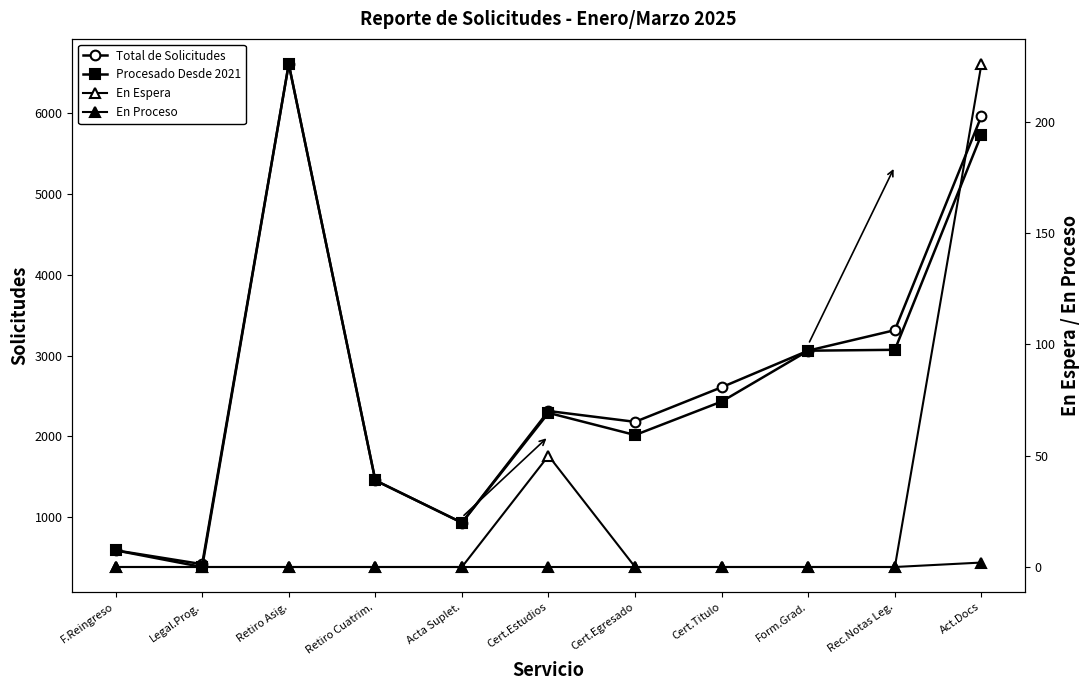

Where is En Proceso nearest to the value 1?

F.Reingreso